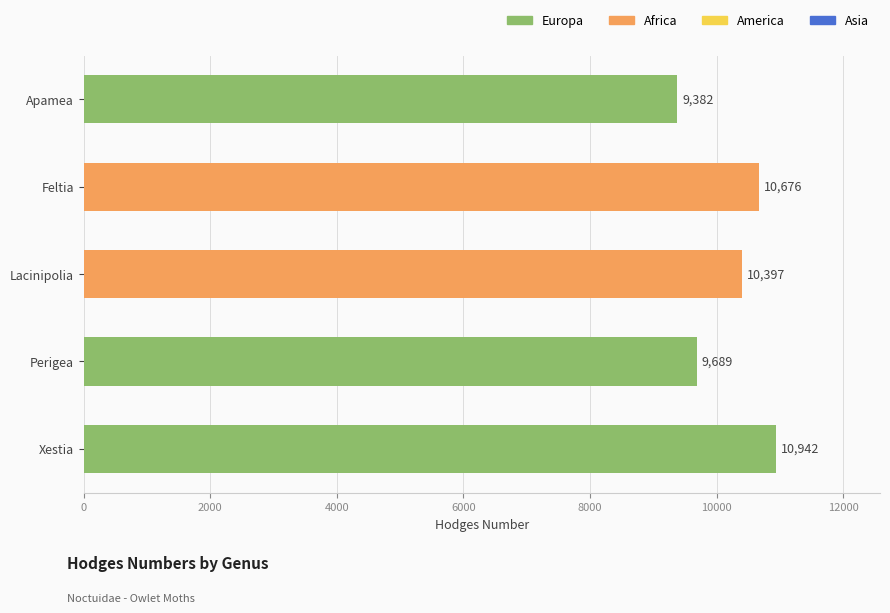

How many values are between 9689 and 10676?

3